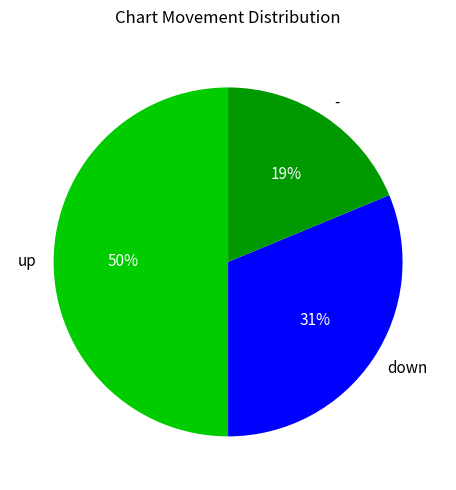

The down slice represents 39% of the pie. True or false?

False